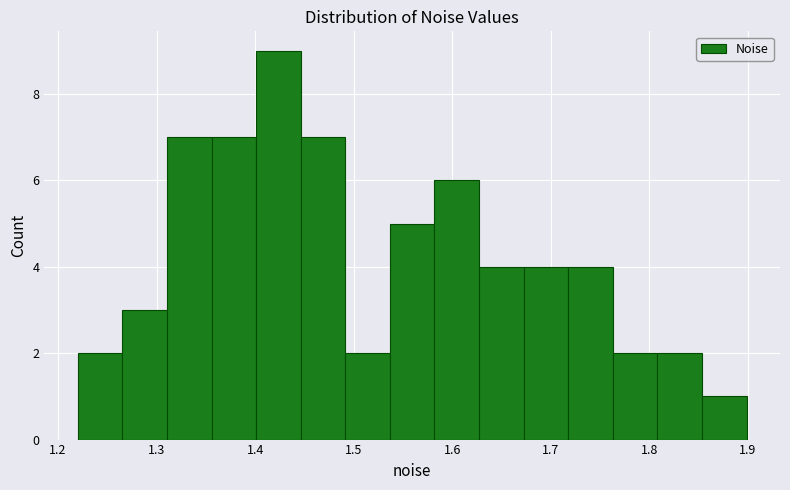

Which range on the x-axis has the tallest bar?

1.40 to 1.45